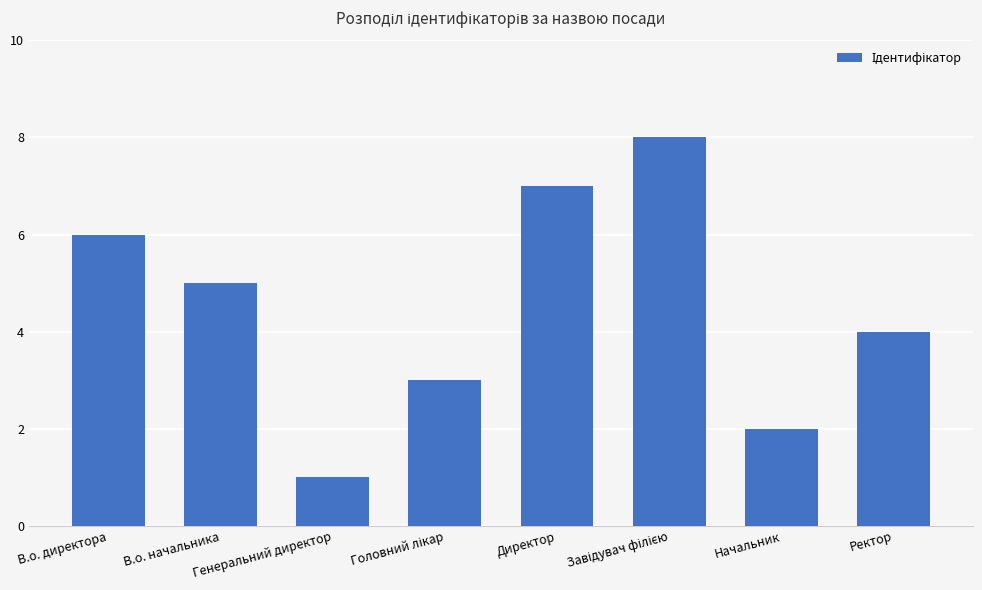

The chart shows a value of 3 at В.о. начальника. True or false?

False